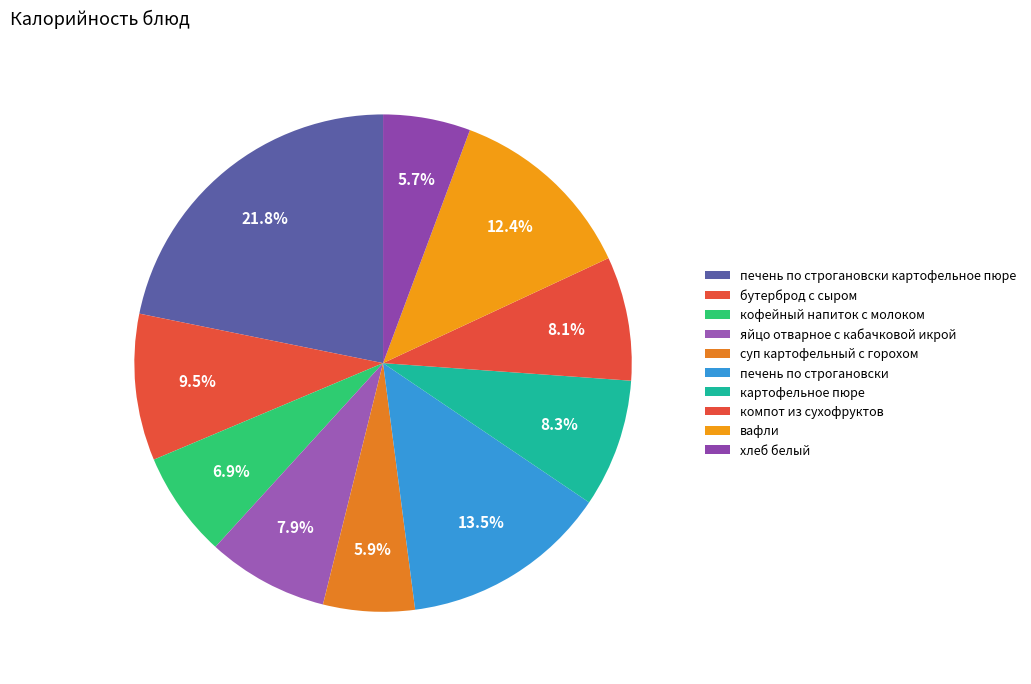

To the nearest percent, what is the average slice percentage?

10%